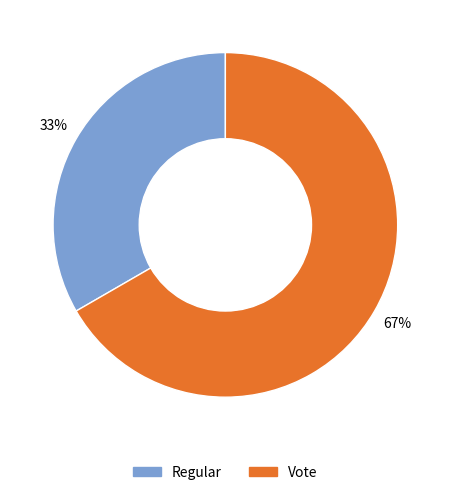

How many segments does this pie chart have?

2